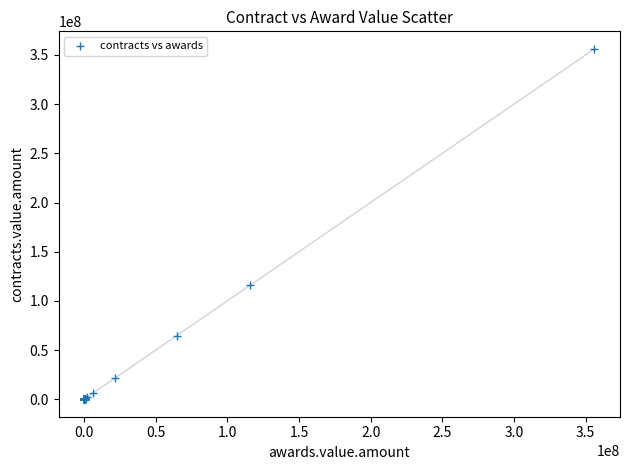

What Y value in the scatter plot is closest to 178120633?

115819000.0